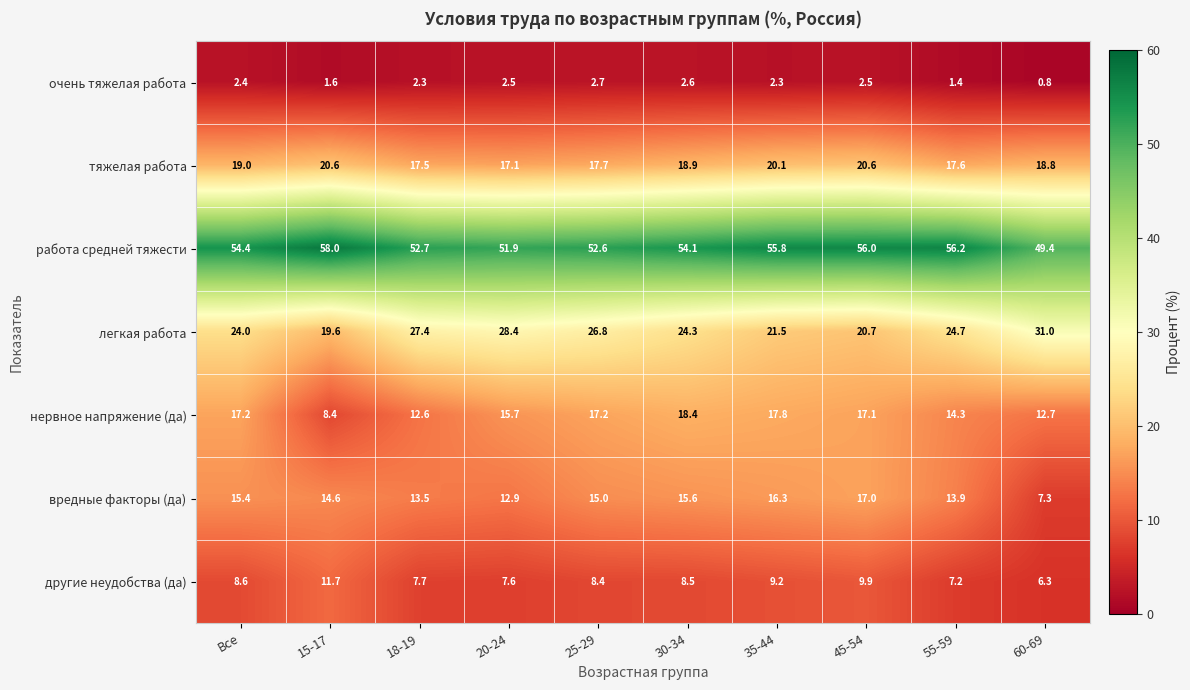

What is the difference between the second highest and second lowest values in the тяжелая работа series?

3.1